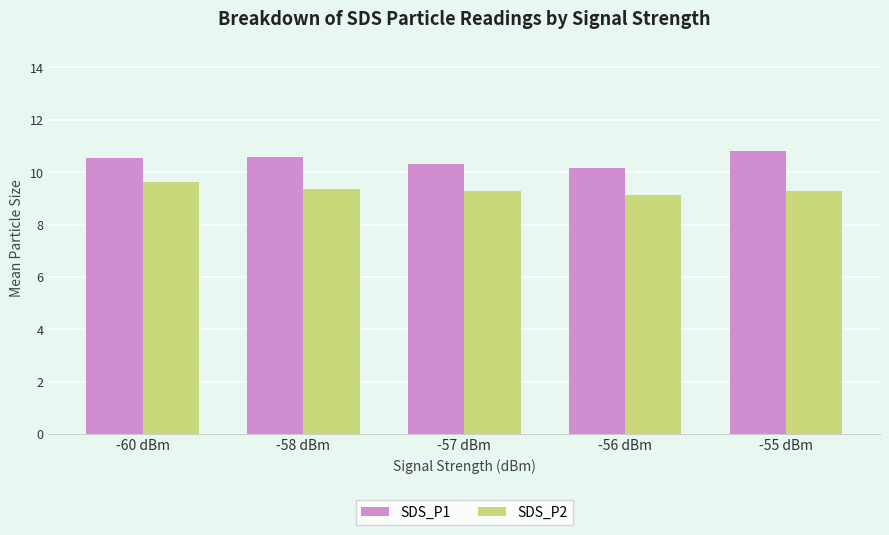

Rank the series by their average value, from lowest to highest.

SDS_P2, SDS_P1